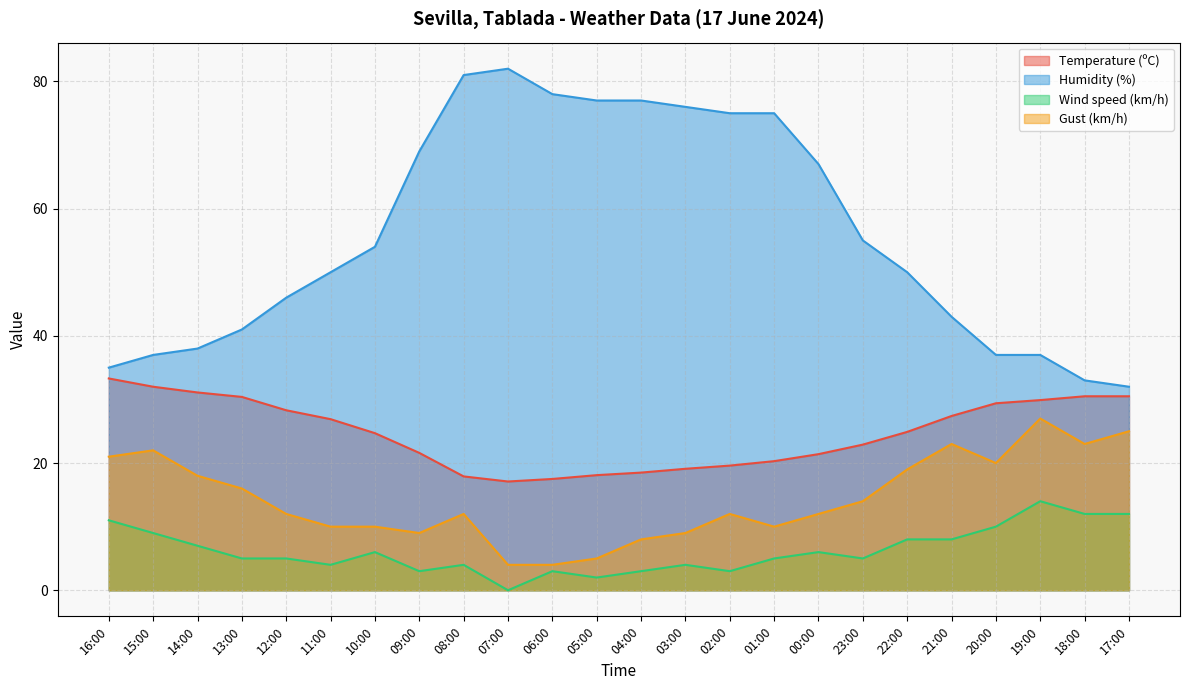

Does the chart have visible grid lines?

Yes